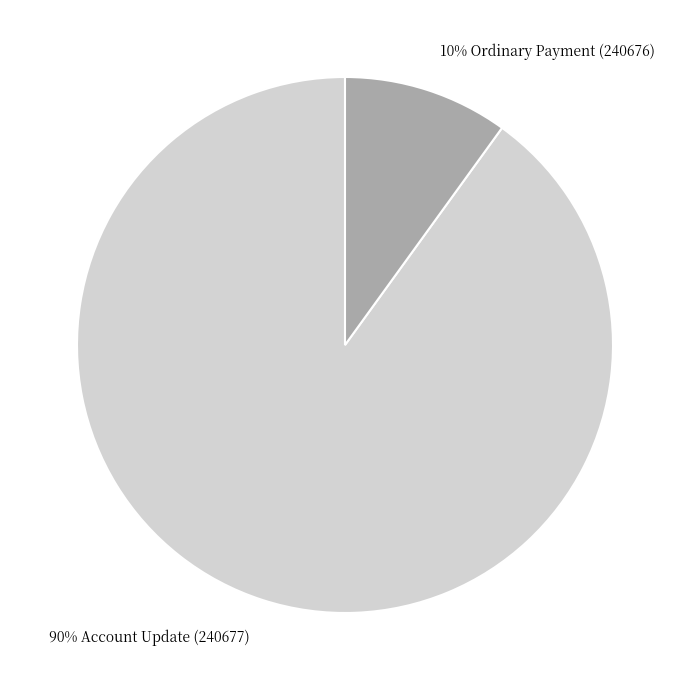

Which has a higher value, 10% Ordinary Payment (240676) or 90% Account Update (240677)?

90% Account Update (240677)